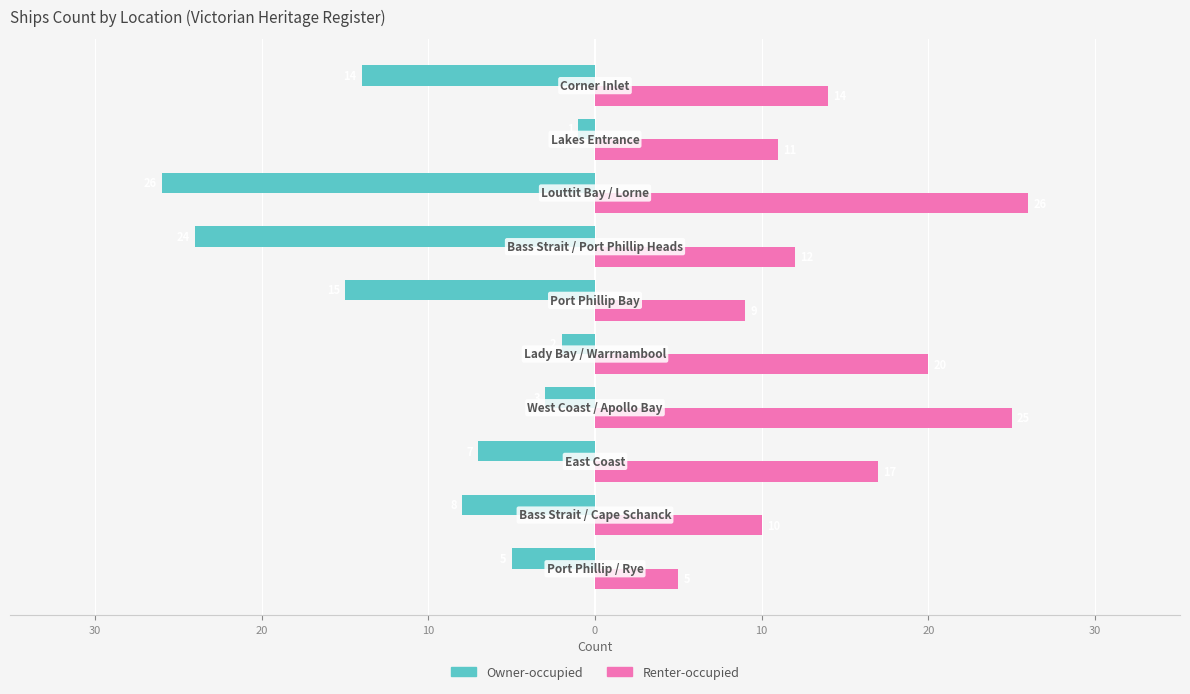

Rank the series by their maximum value, from highest to lowest.

Renter-occupied, Owner-occupied